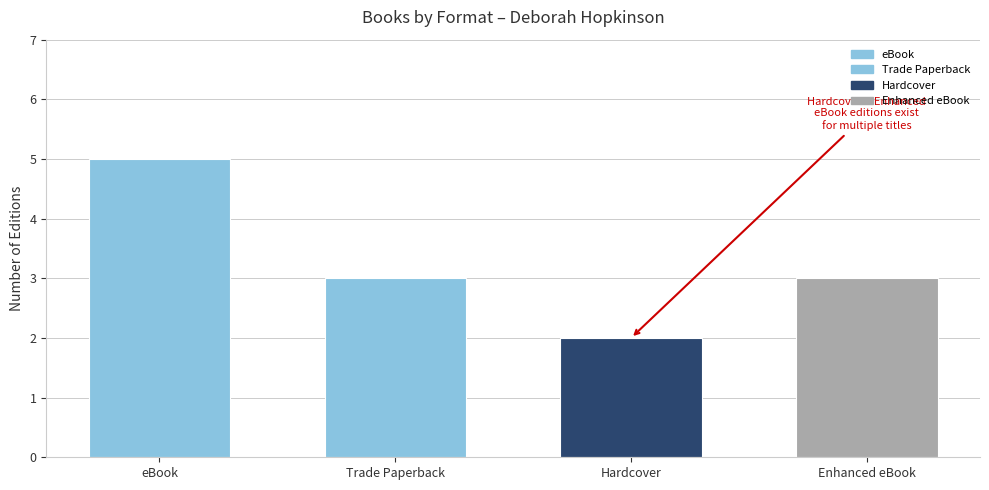

Read the value at eBook.

5